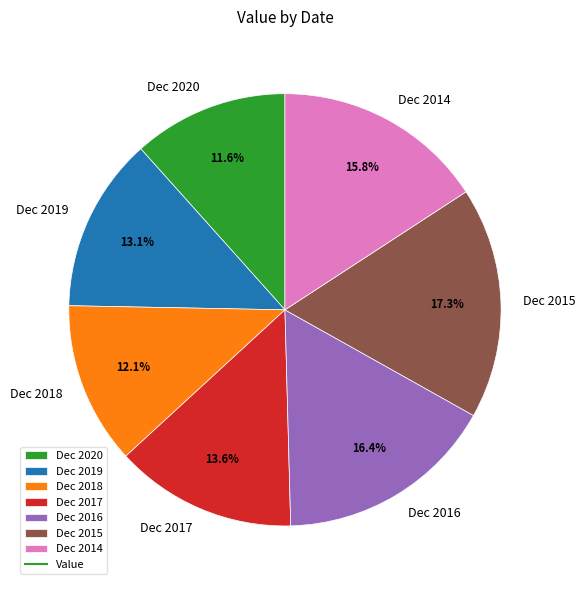

Count the number of slices in the pie.

7